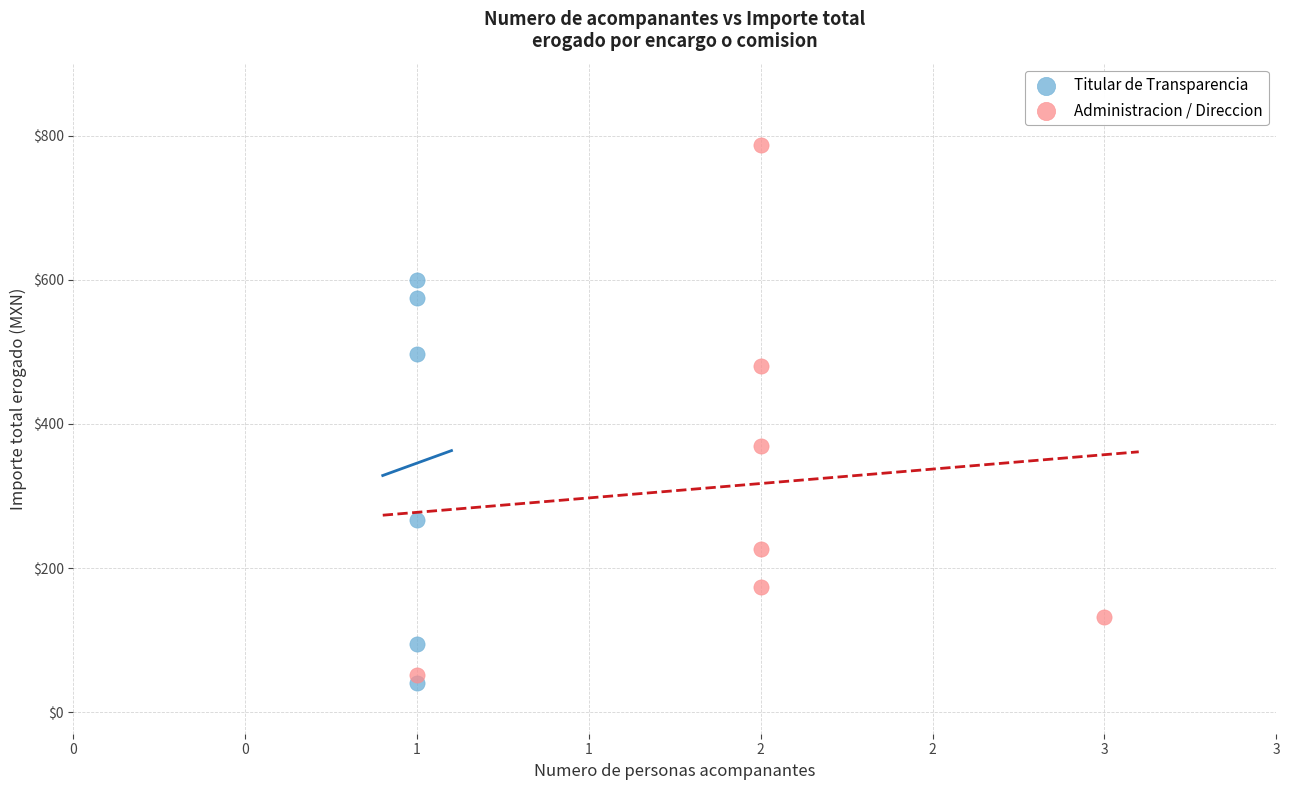

Which series reaches the minimum Y coordinate?

Titular de Transparencia